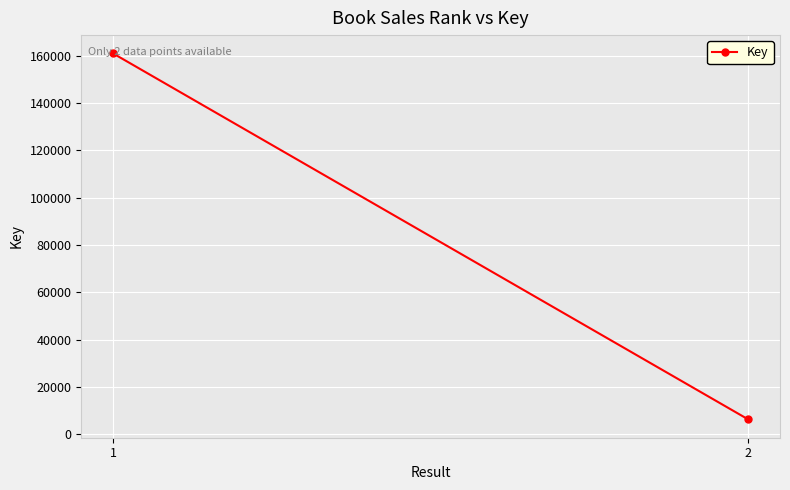

Reading left to right, transcribe all the data shown in this chart.

1=161006	2=6224